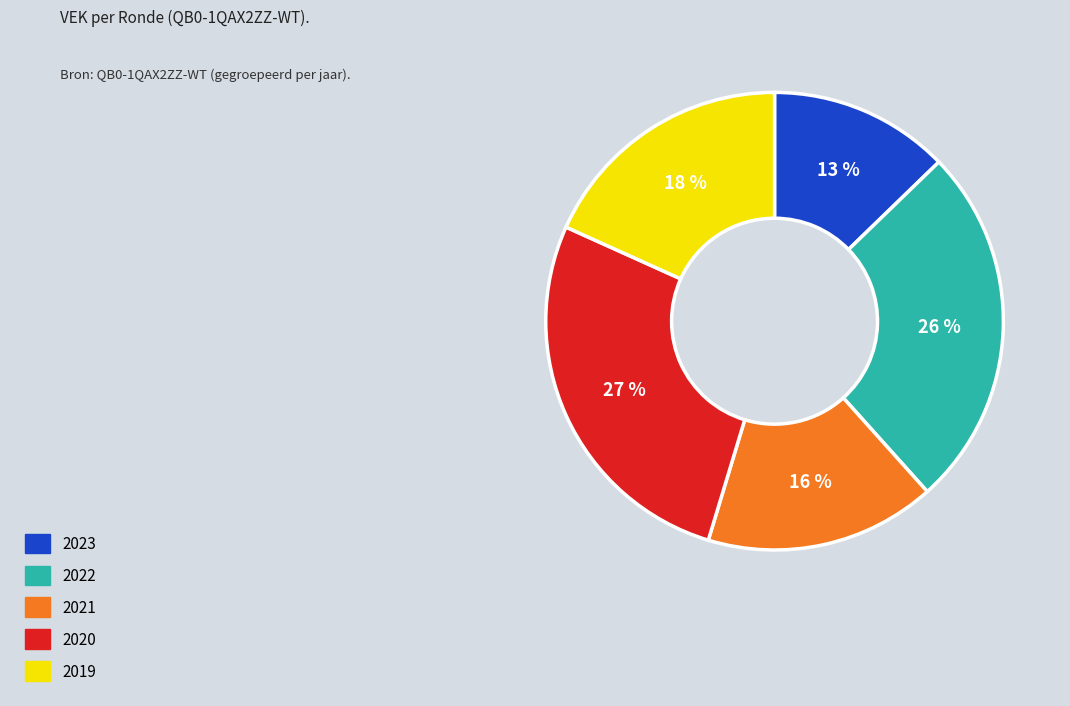

Is there a majority slice in this chart?

No